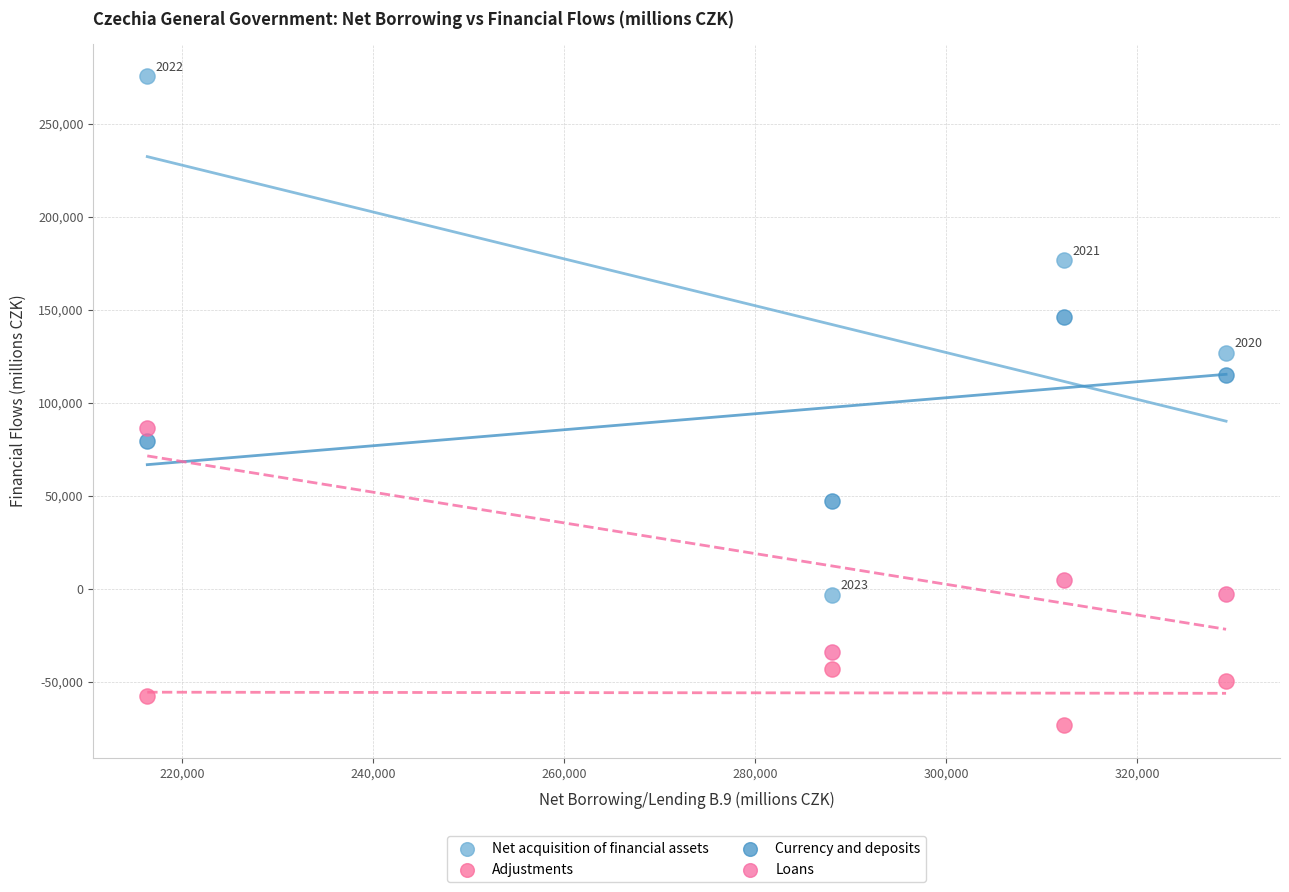

What are all the series names shown in the legend?

Net acquisition of financial assets, Adjustments, Currency and deposits, Loans